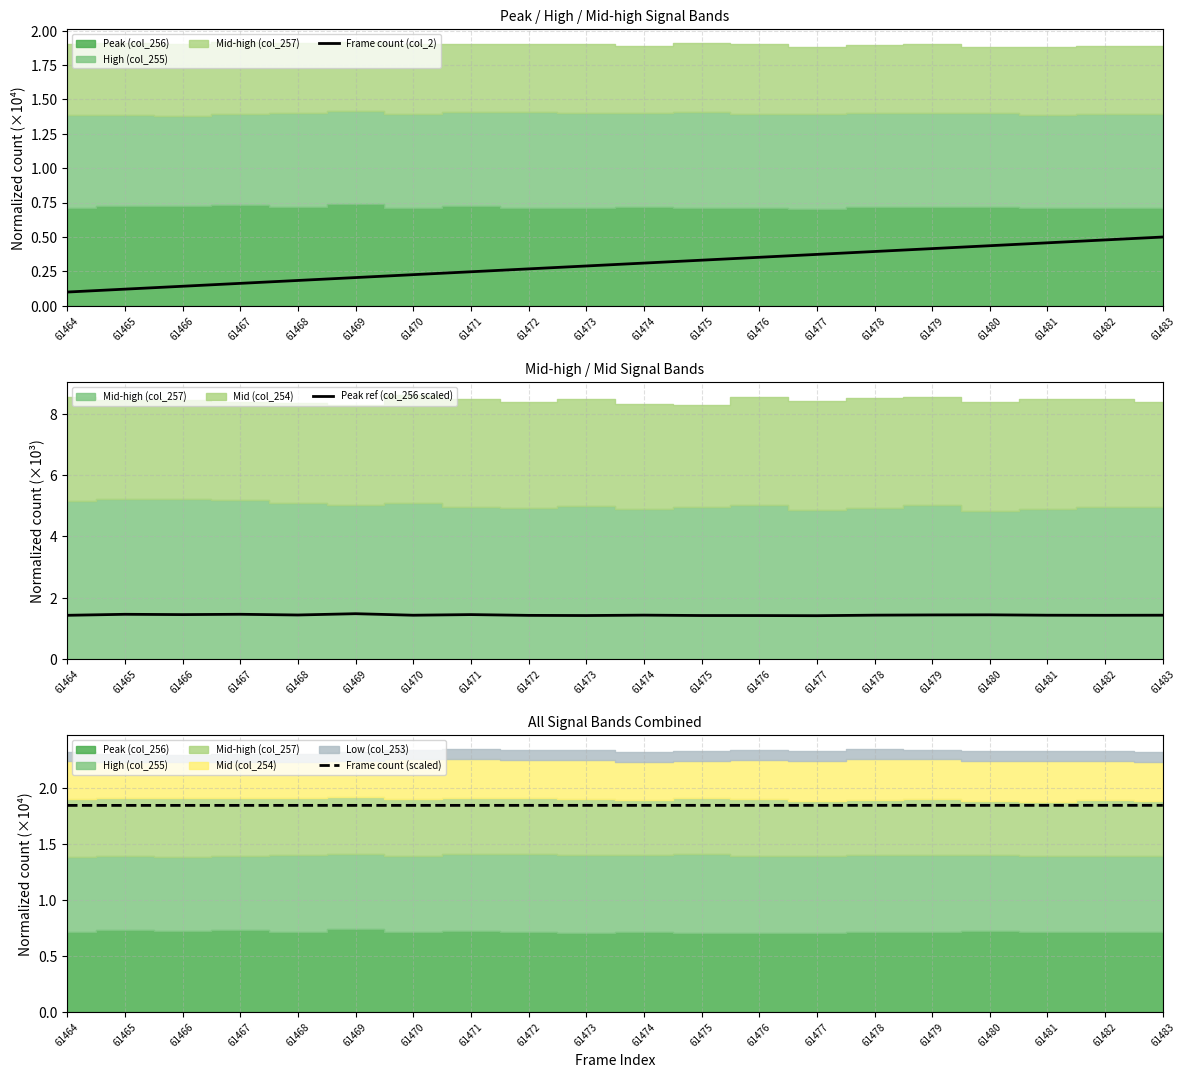

Rank the categories by Peak ref (col_256 scaled) value from lowest to highest.

61477, 61476, 61473, 61475, 61472, 61464, 61482, 61470, 61481, 61483, 61478, 61474, 61468, 61479, 61480, 61466, 61471, 61465, 61467, 61469